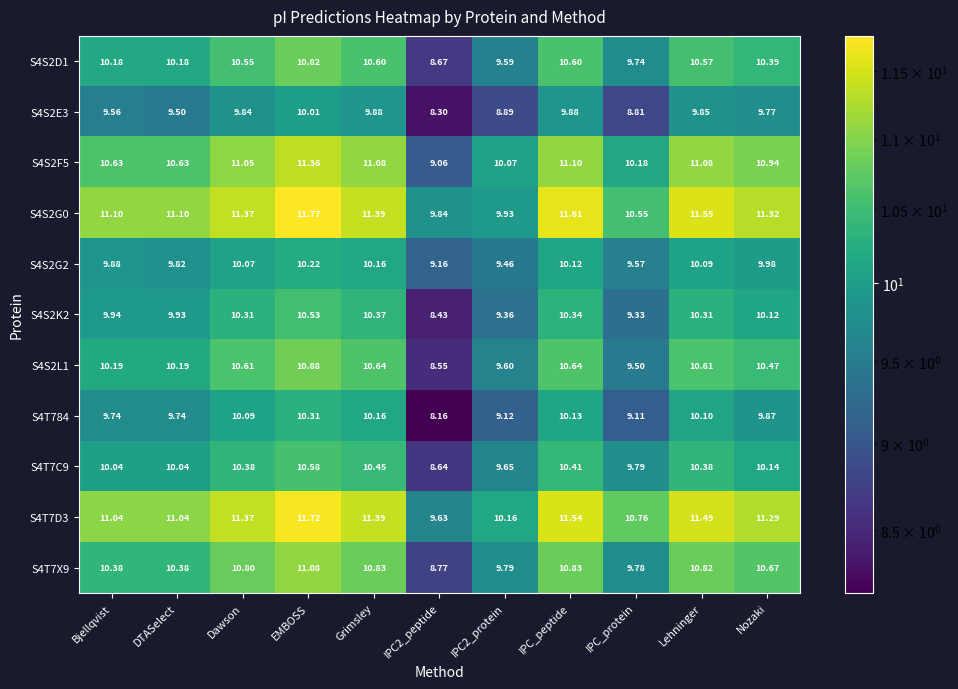

At which category does the chart reach its peak across all series?

EMBOSS